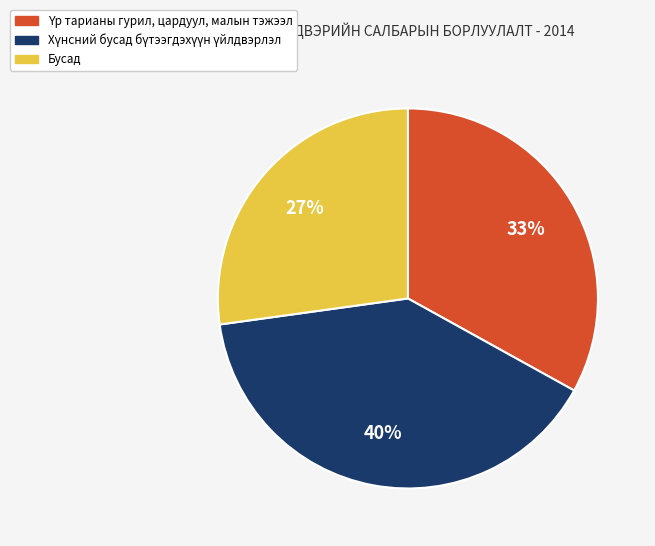

Is there a majority slice in this chart?

No